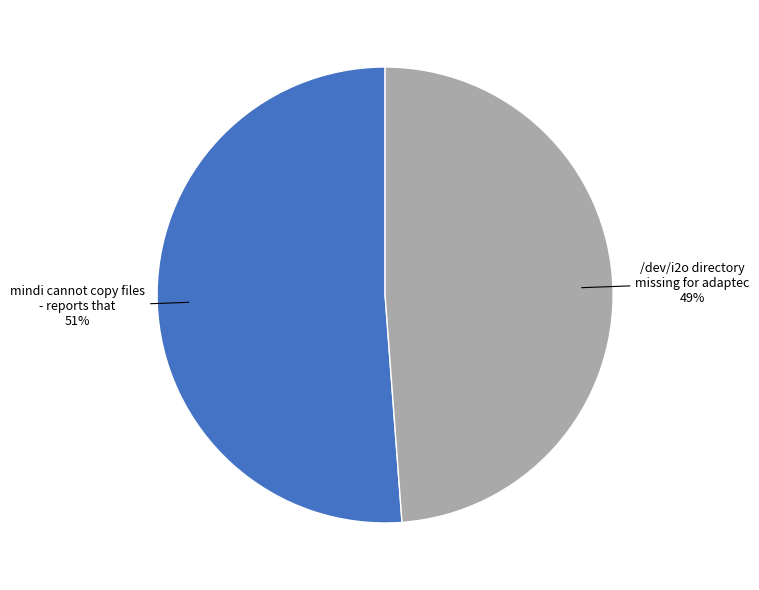

Is there any slice that represents more than half of the pie?

Yes